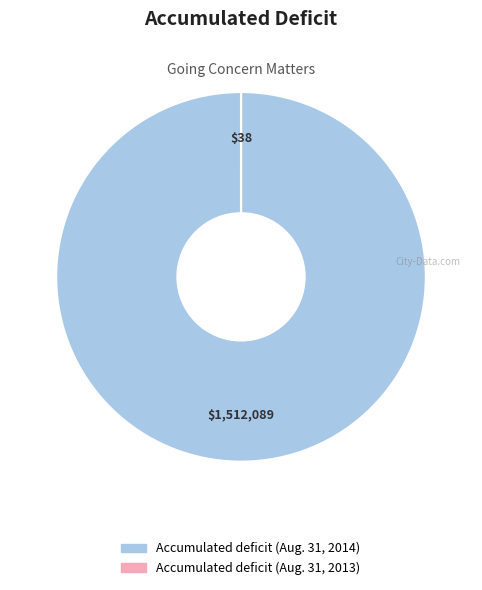

Which category has the biggest portion of the pie?

Accumulated deficit (Aug. 31, 2014)